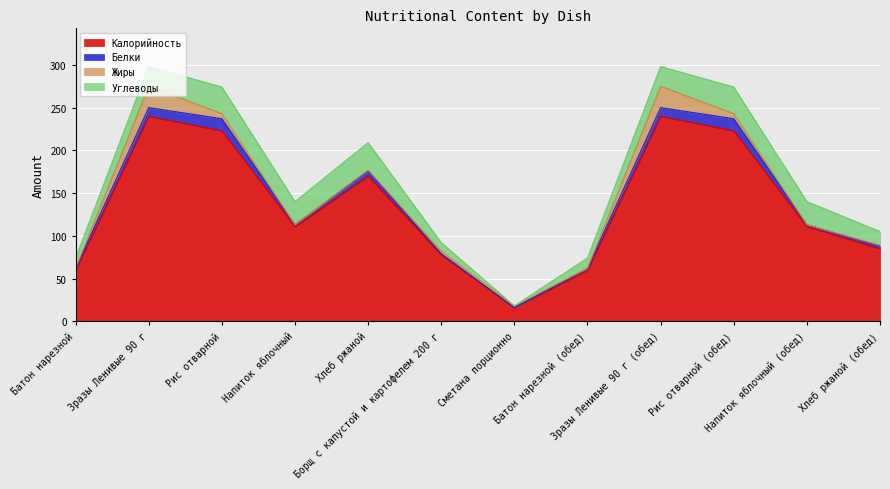

What are all the series names shown in the legend?

Калорийность, Белки, Жиры, Углеводы